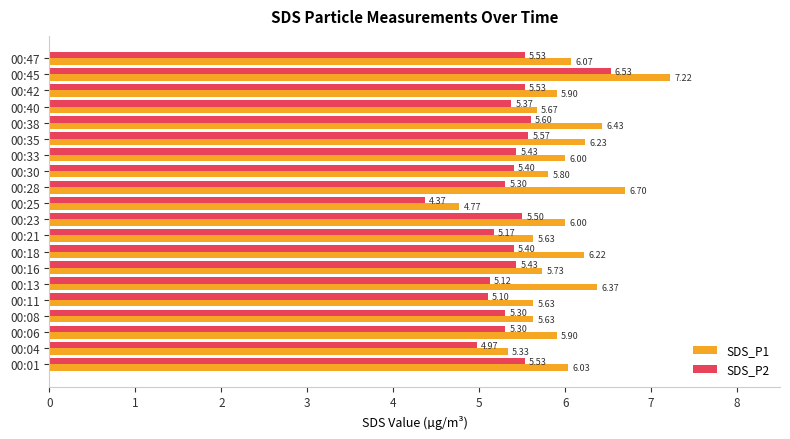

At which label does SDS_P1 reach its peak?

00:45